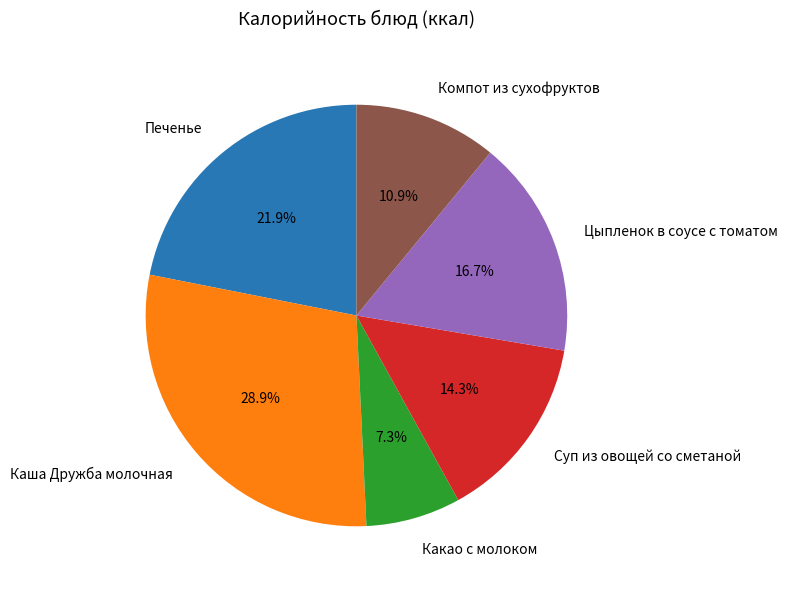

To the nearest percent, what portion does Каша Дружба молочная represent?

29%